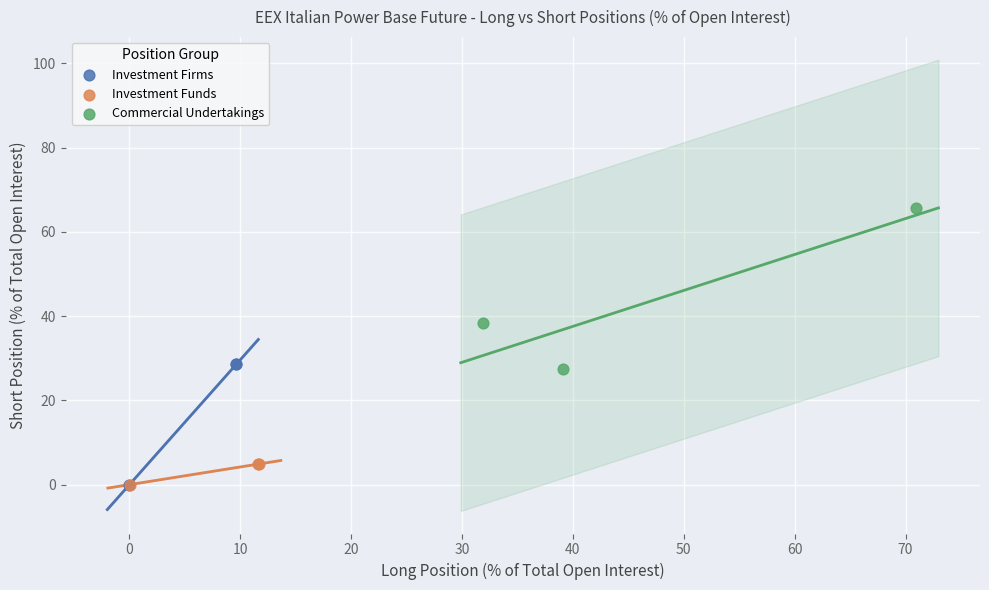

Which series has the widest spread of Y values?

Commercial Undertakings